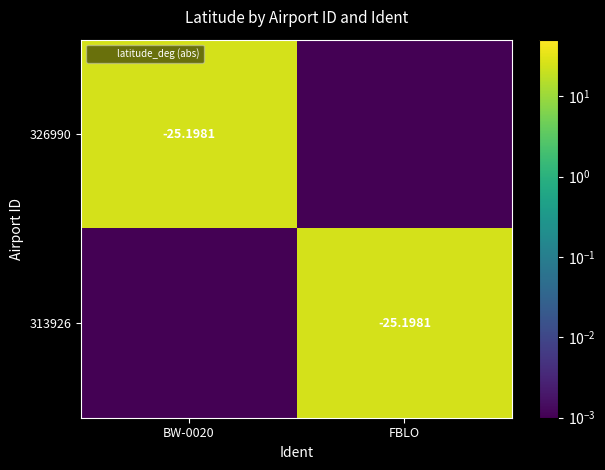

What is the sum of the 313926 values at BW-0020 and FBLO?

25.2